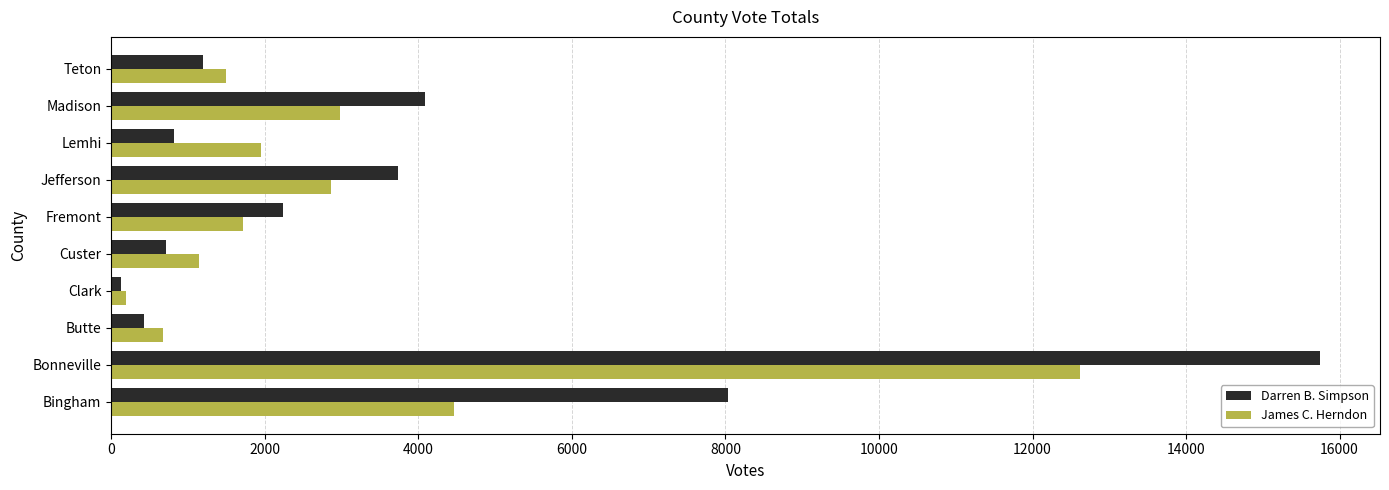

Rank the series by their maximum value, from highest to lowest.

Darren B. Simpson, James C. Herndon